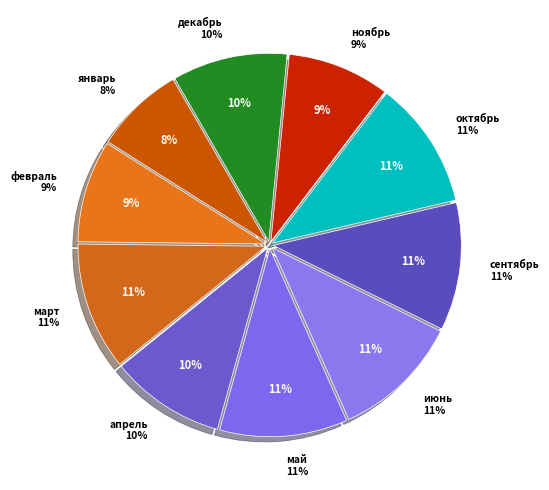

Rank the categories by value from lowest to highest.

январь, февраль, ноябрь, апрель, декабрь, март, май, июнь, сентябрь, октябрь